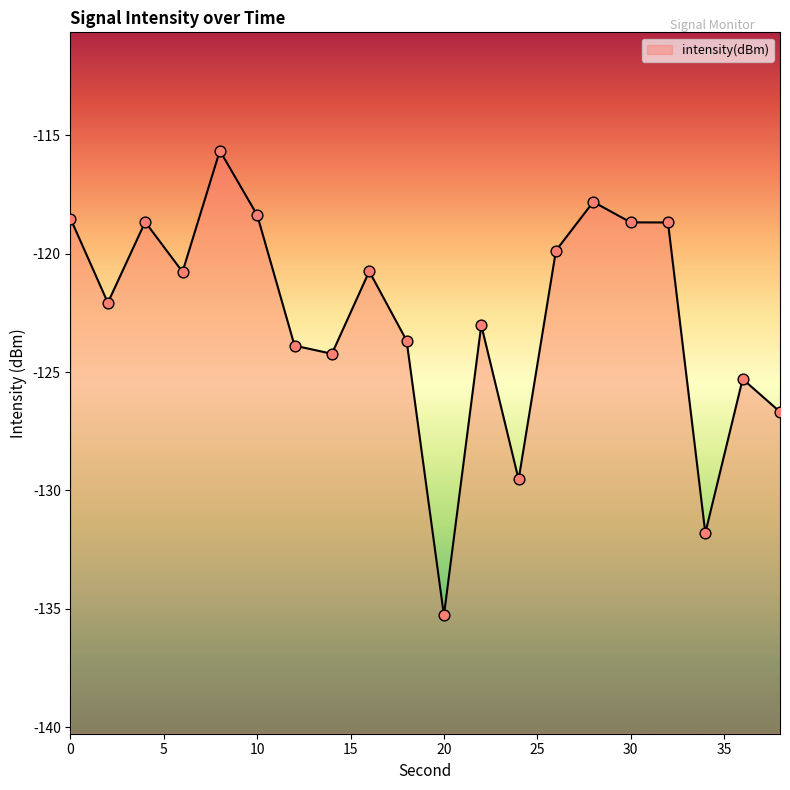

Which has a higher value, 32 or 34?

32